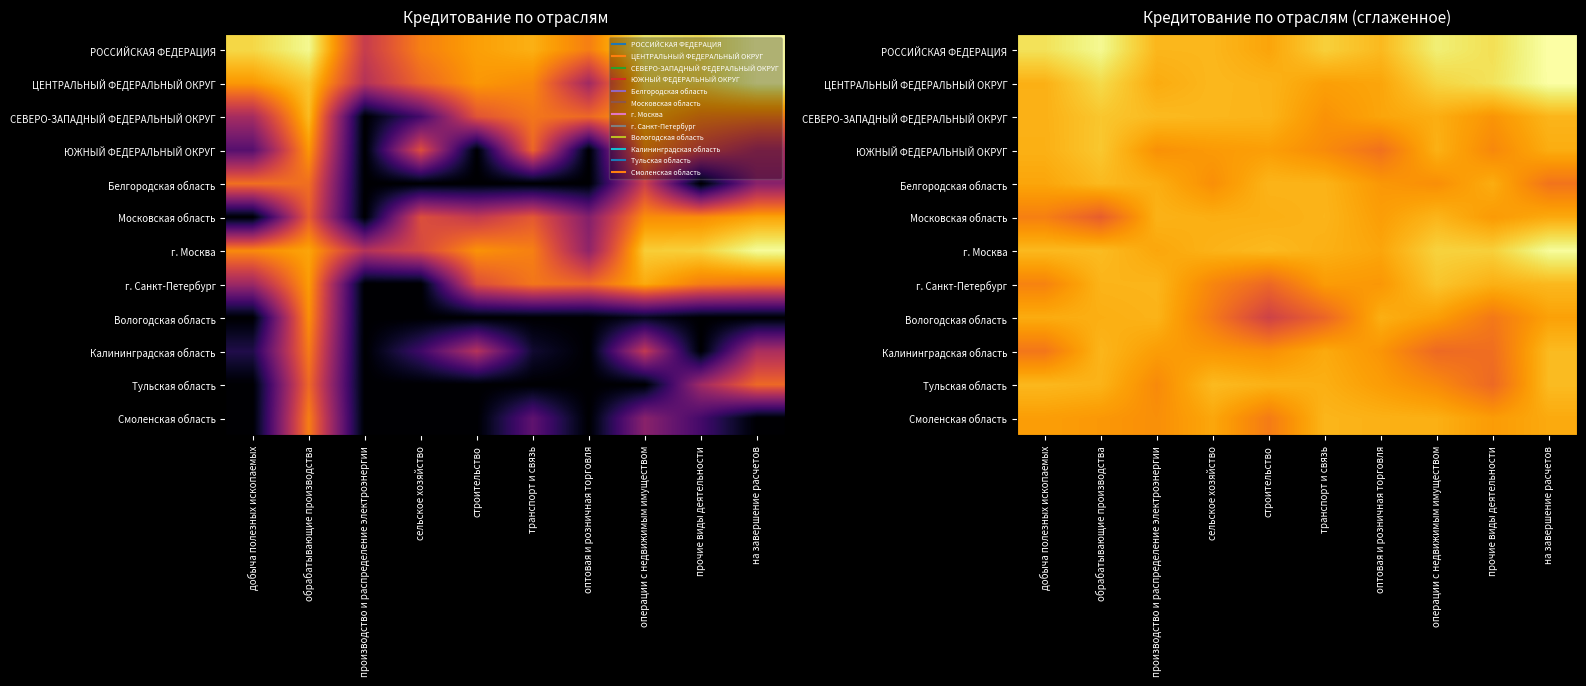

What is the approximate value of Тульская область at сельское хозяйство?

10.8